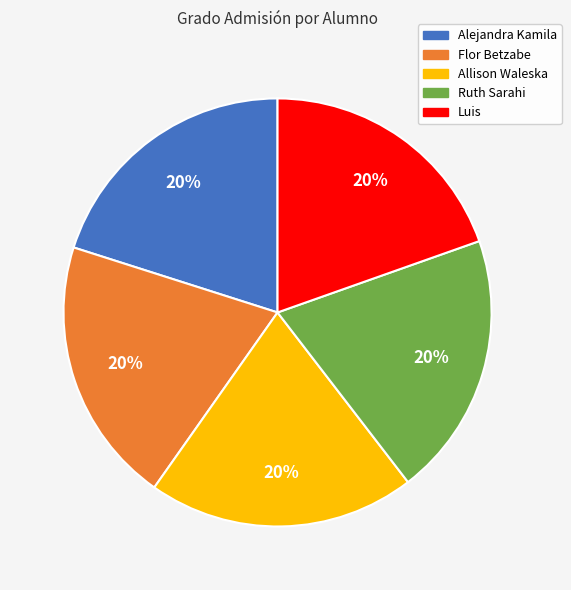

What percentage is the Alejandra Kamila slice, to the nearest percent?

20%